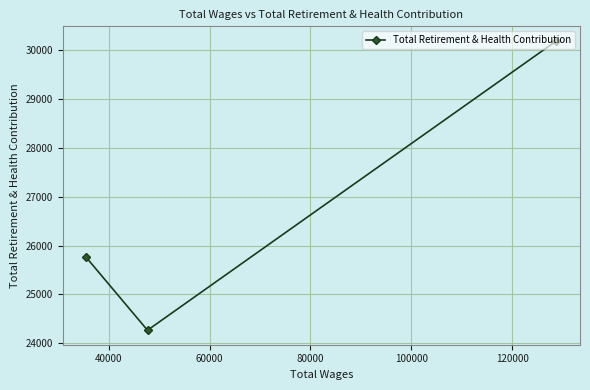

What is the value of the 2nd point from the left?

24265